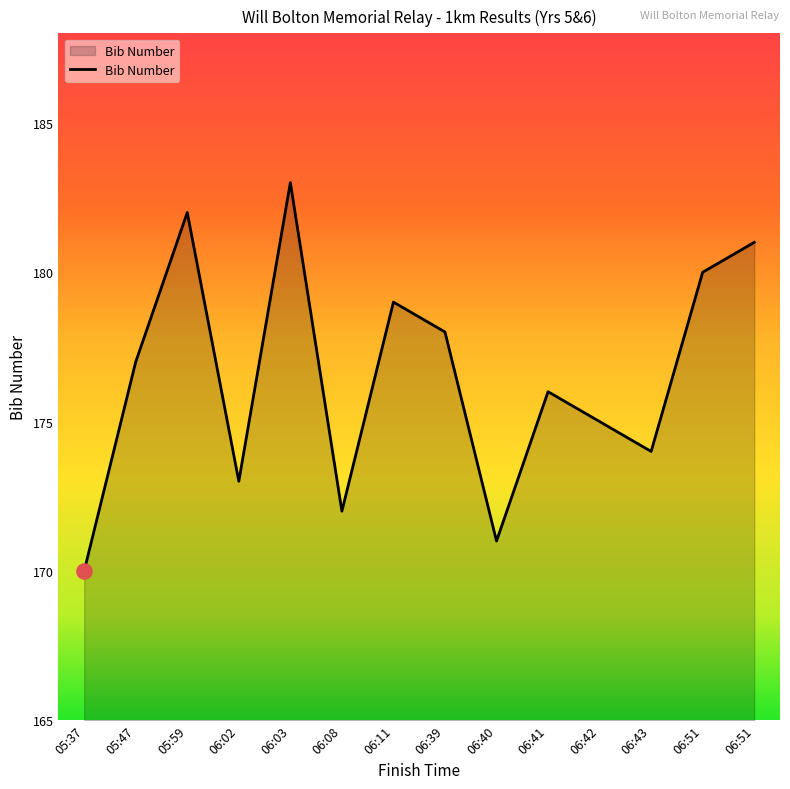

What is the change in value from 05:37 to 06:41?

+6